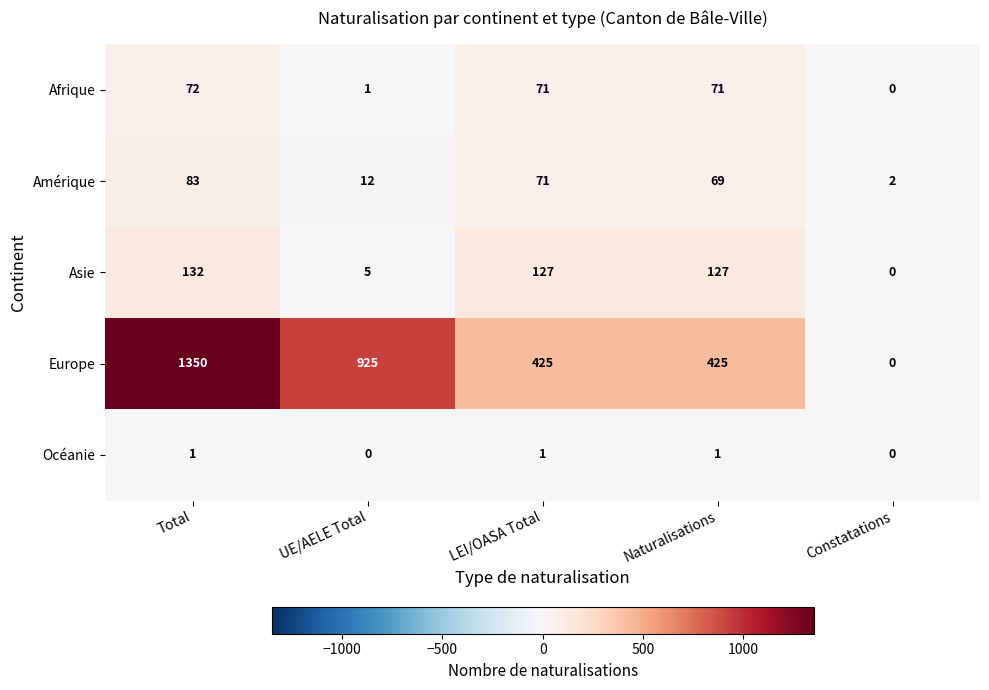

At how many categories does at least one series exceed 891?

2